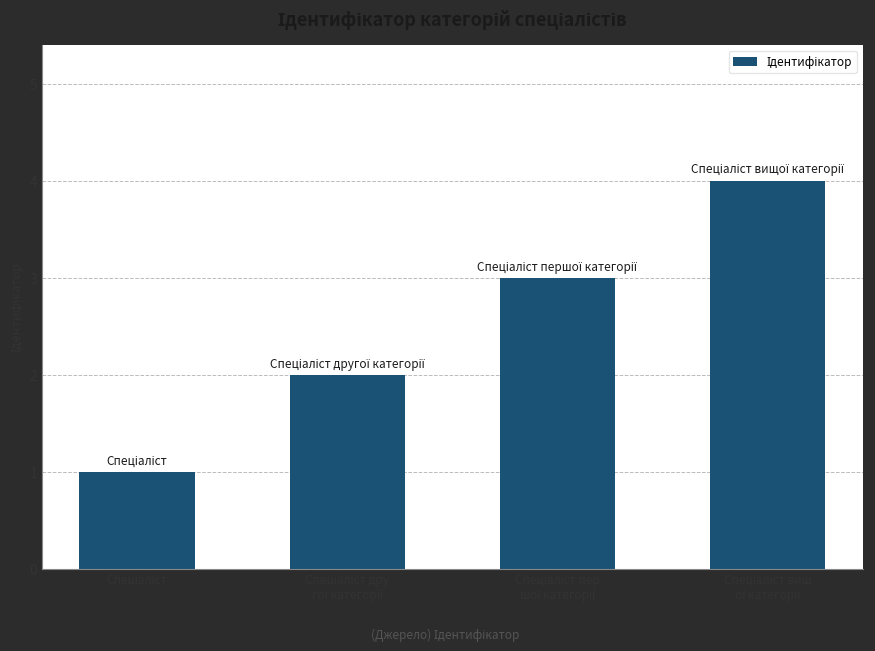

What is the difference between the second highest and minimum values?

2